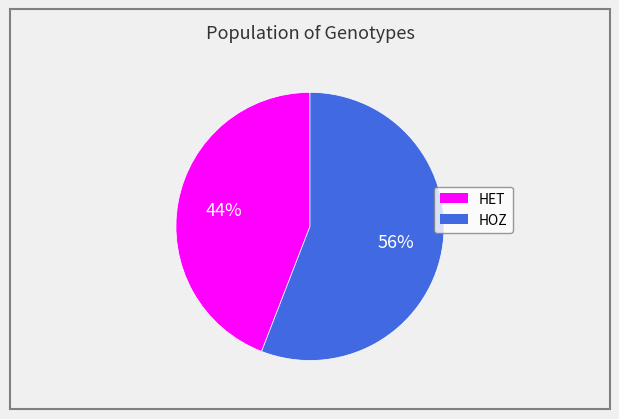

The HOZ slice represents 63% of the pie. True or false?

False